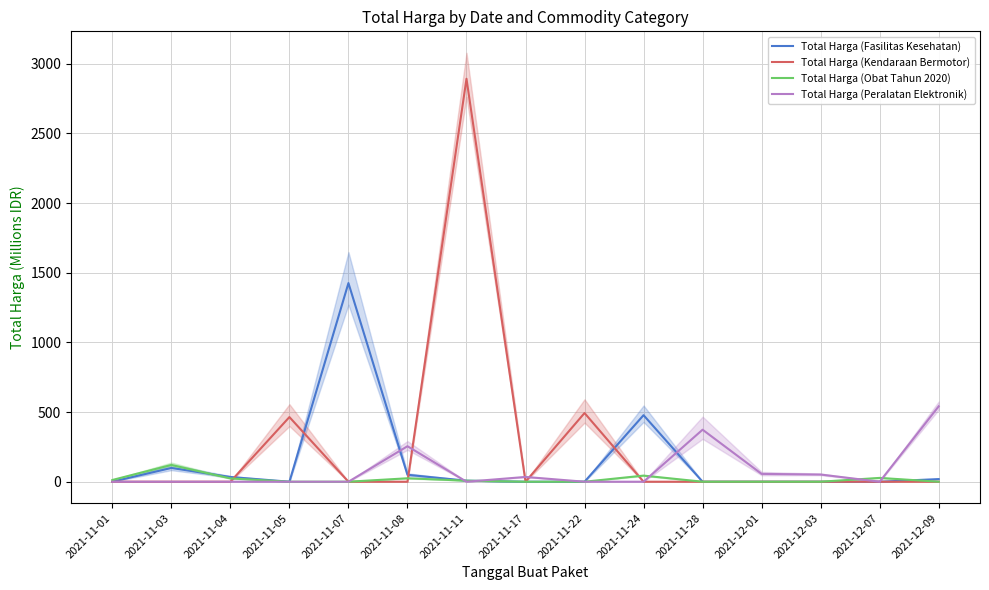

Which series has the largest total across all categories?

Total Harga (Kendaraan Bermotor)